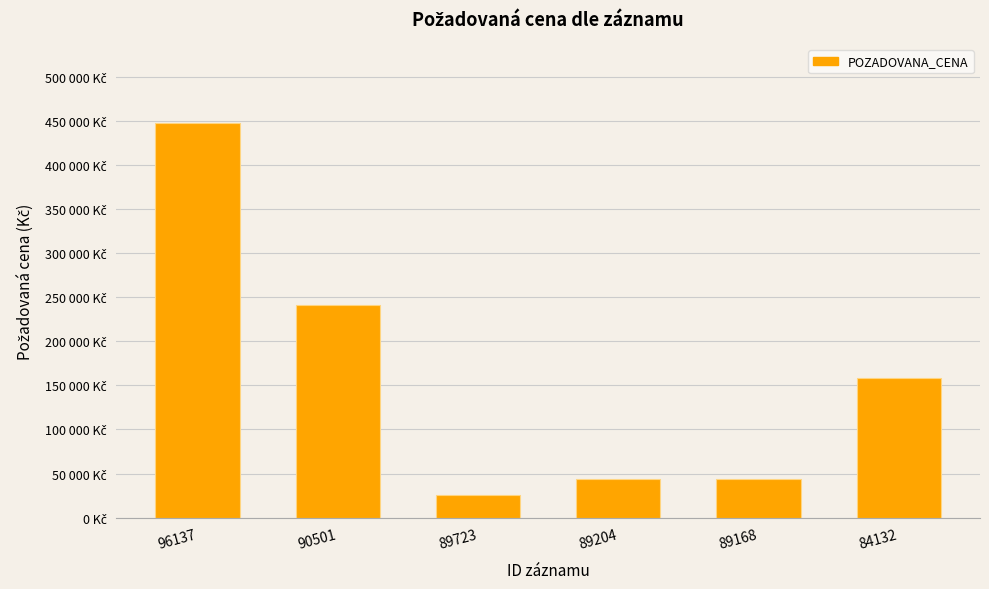

Are the bars horizontal?

No